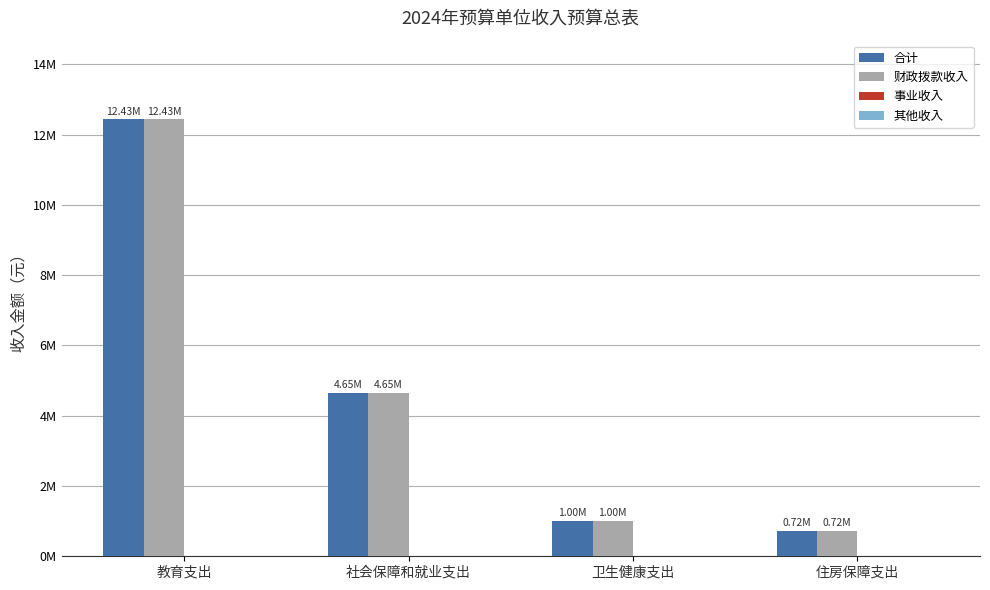

Does the chart contain stacked bars?

No